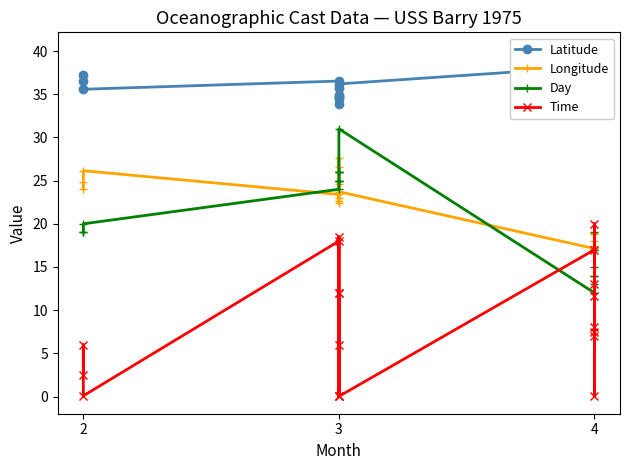

How many times do Time and Longitude cross each other?

2